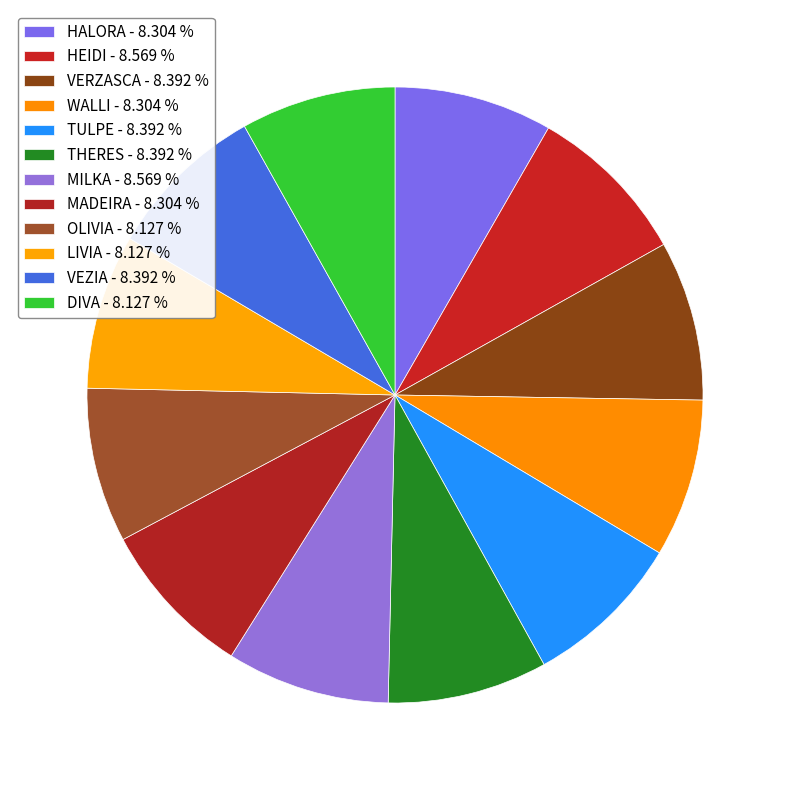

To the nearest percent, what portion does TULPE represent?

8%